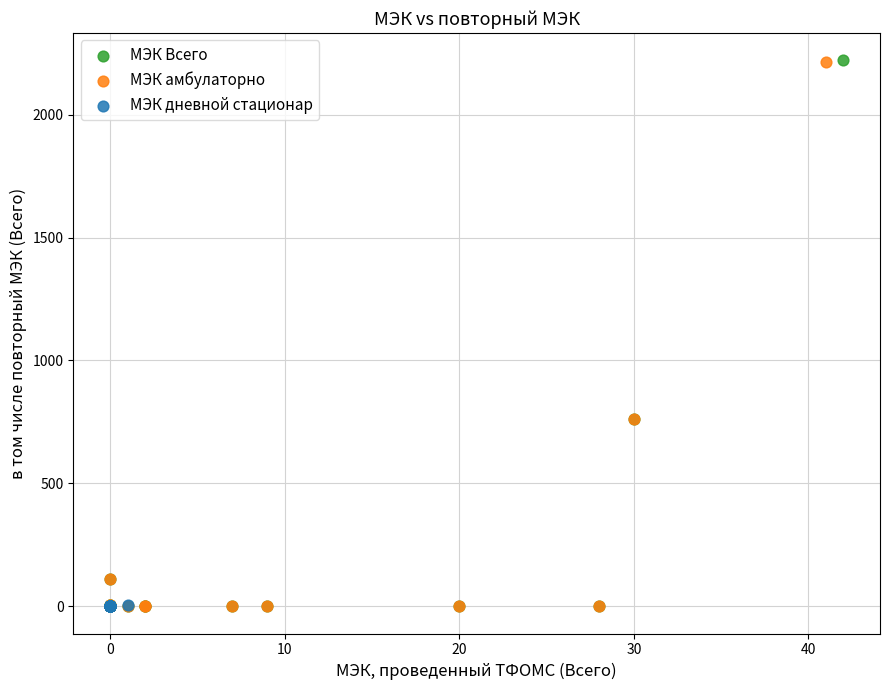

Which series has the largest Y range (max minus min)?

МЭК Всего